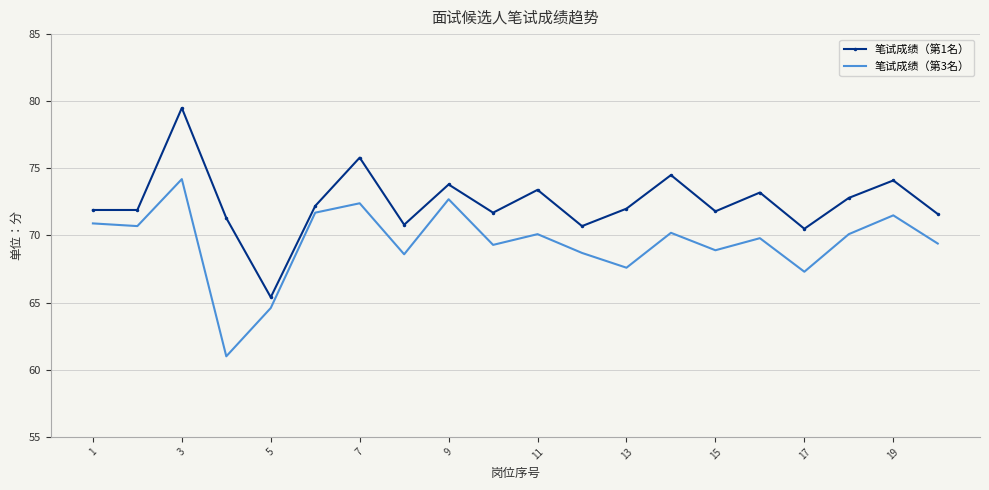

List the series in order of their peak value, highest first.

笔试成绩（第1名）, 笔试成绩（第3名）